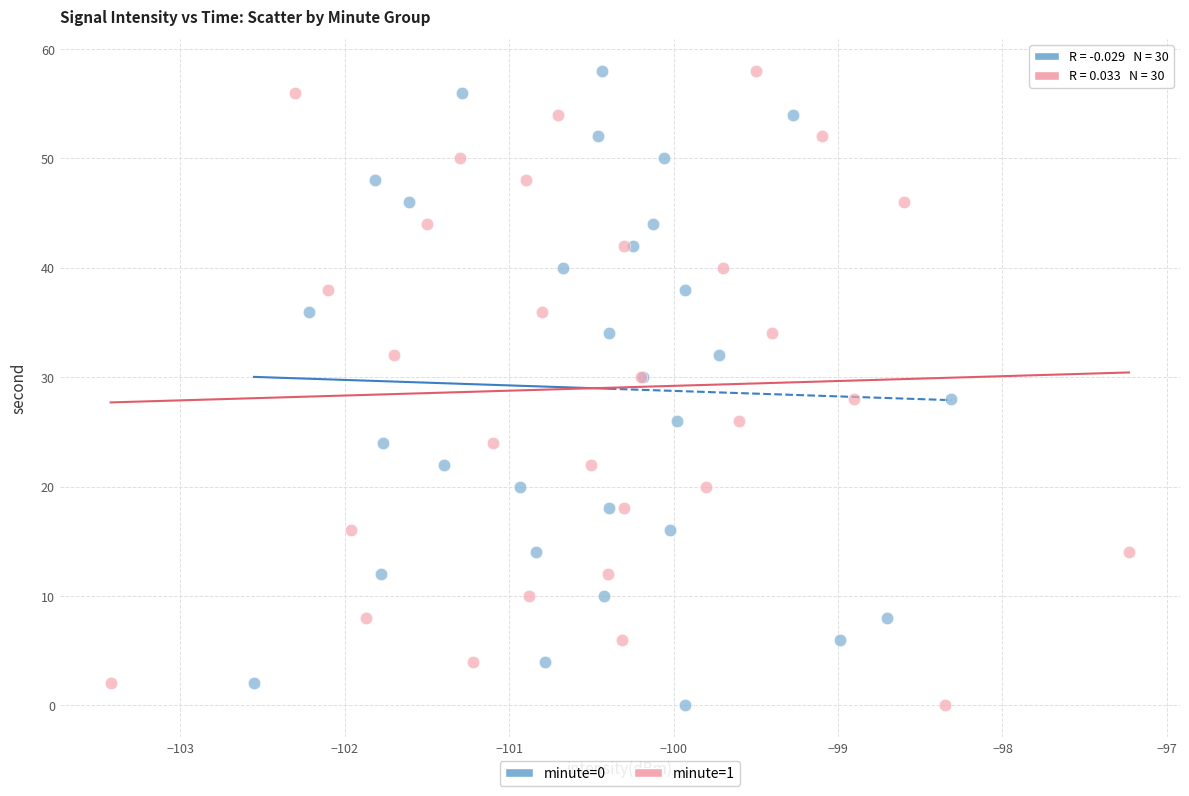

What are all the series names shown in the legend?

minute=0, minute=1